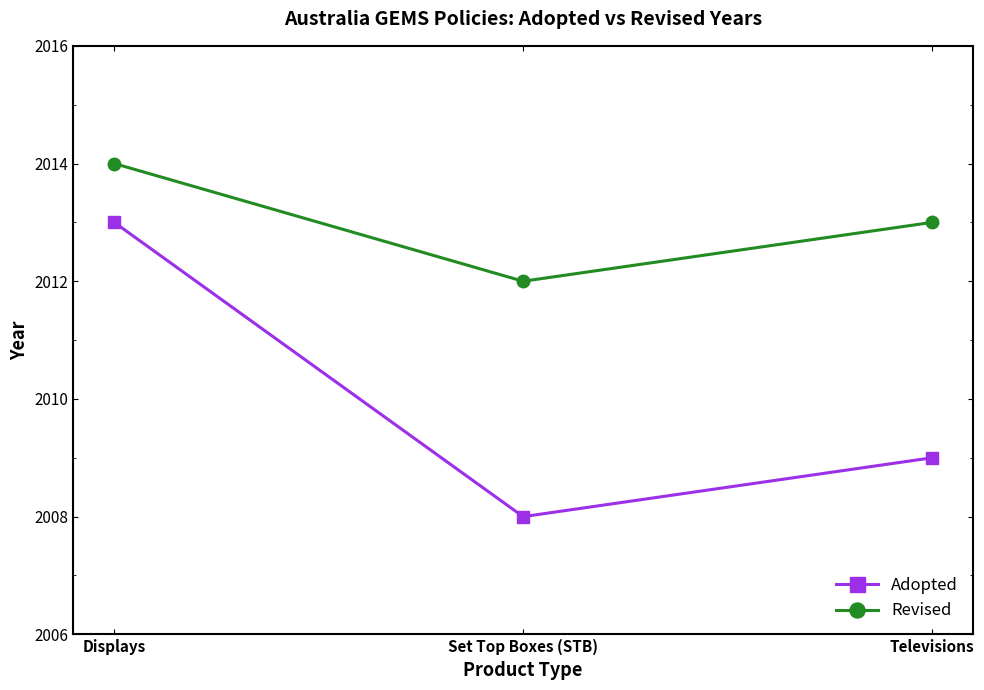

What is the sum of the Adopted values at Televisions and Set Top Boxes (STB)?

4017